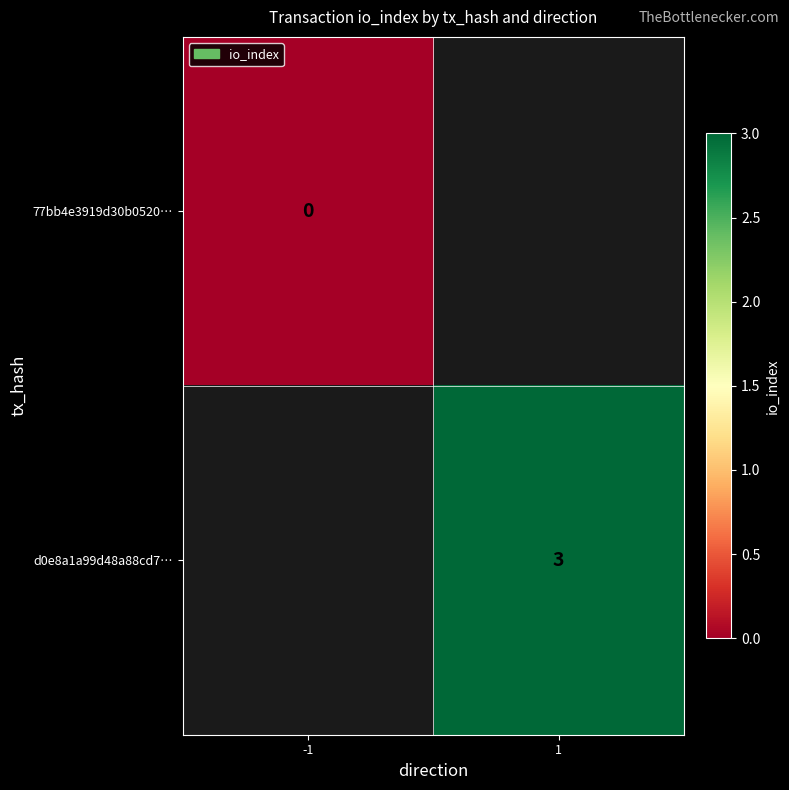

At how many categories does at least one series exceed 1?

1